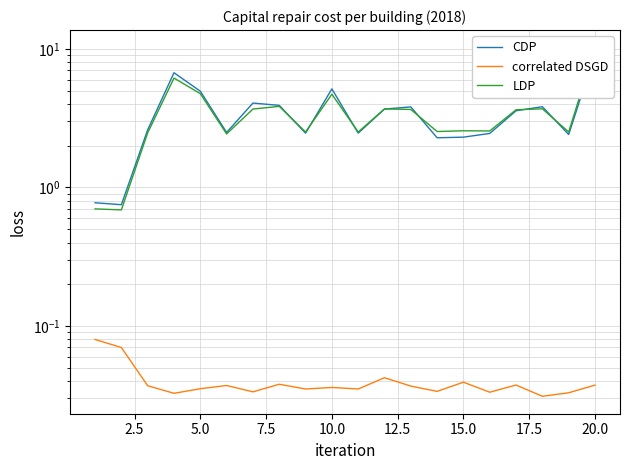

Which series has the largest range (max minus min)?

LDP